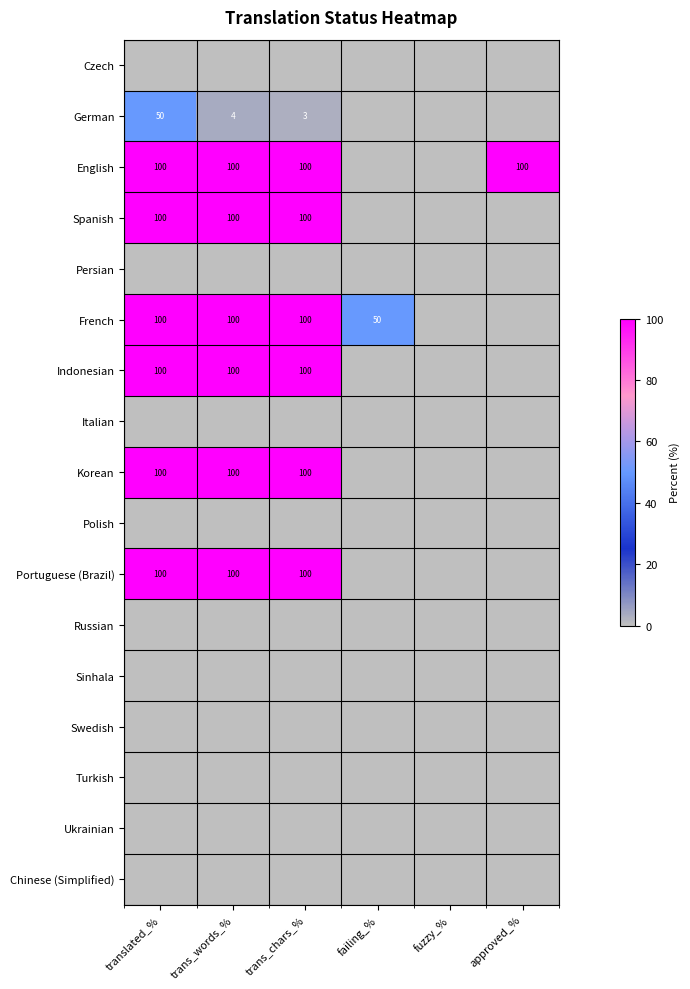

What is the greatest value displayed?

100.0